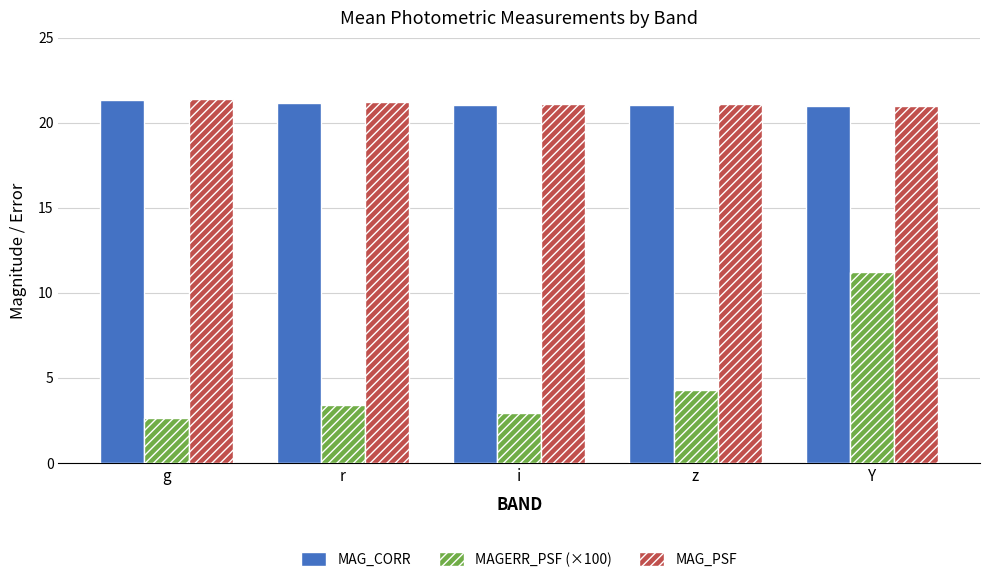

Is the value of MAGERR_PSF (×100) at i greater than the value of MAG_CORR at g?

No